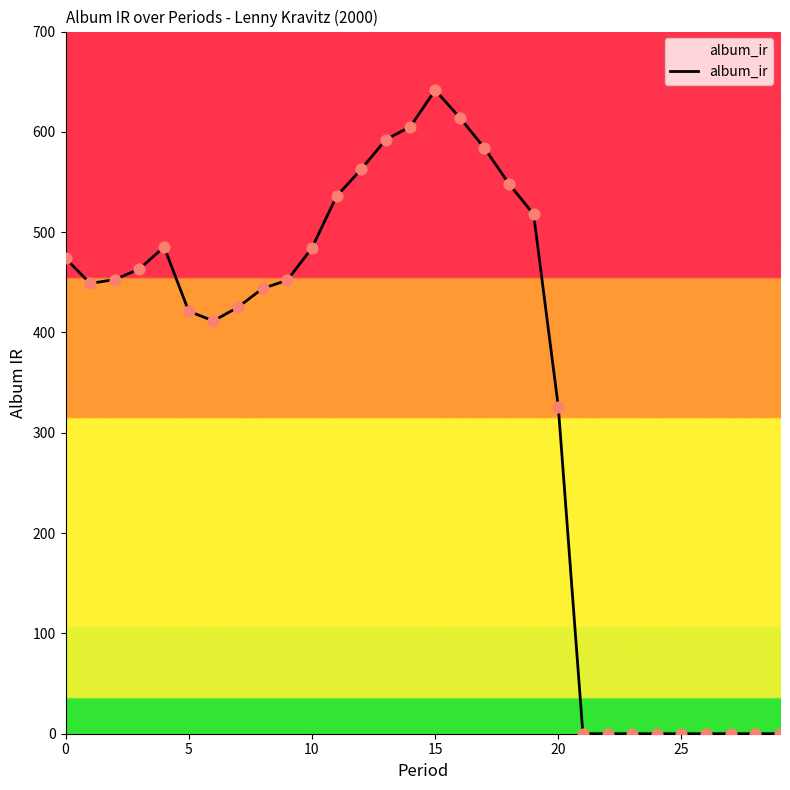

What is the difference between the maximum and minimum values?

641.6